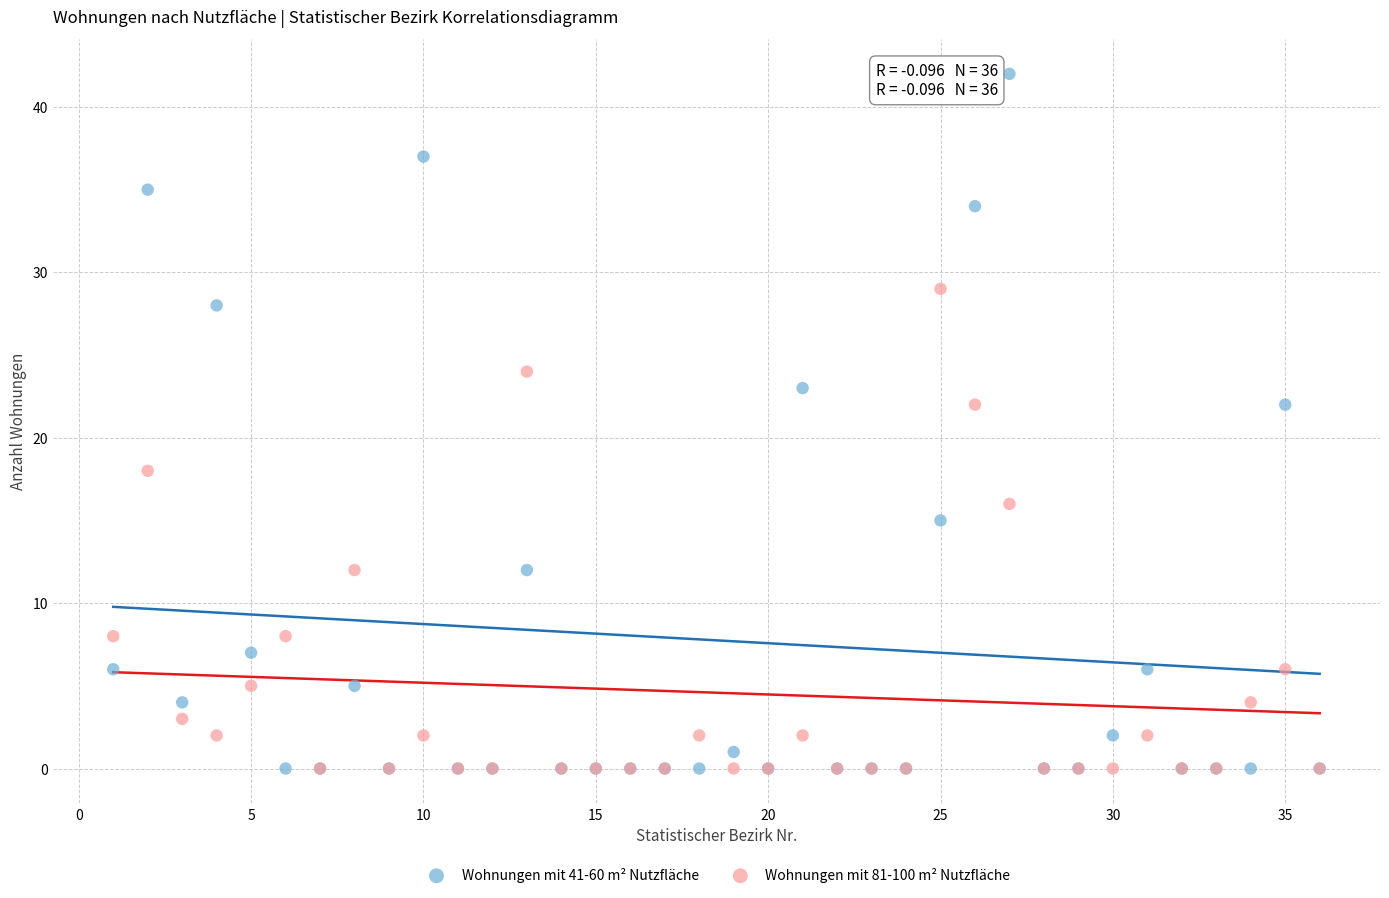

Which series contains the highest Y value?

Wohnungen mit 41-60 m² Nutzfläche